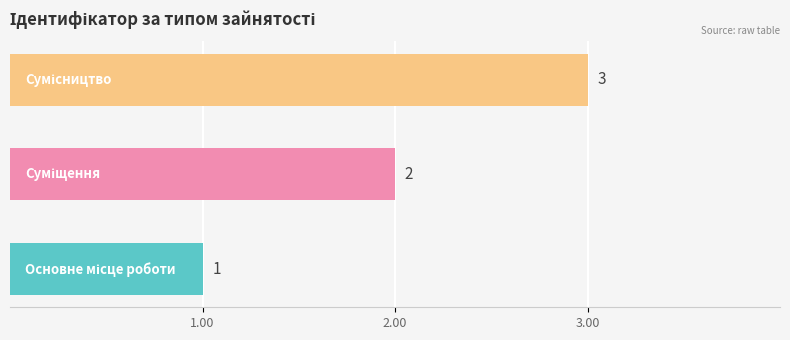

How many bars are there in total?

3